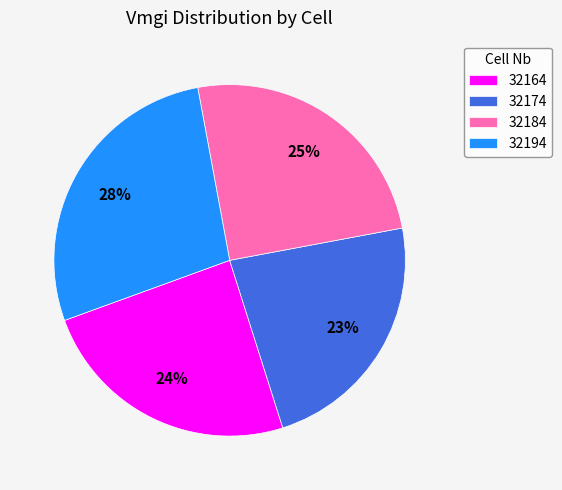

Is the sum of 32174 and 32194 greater than half?

Yes